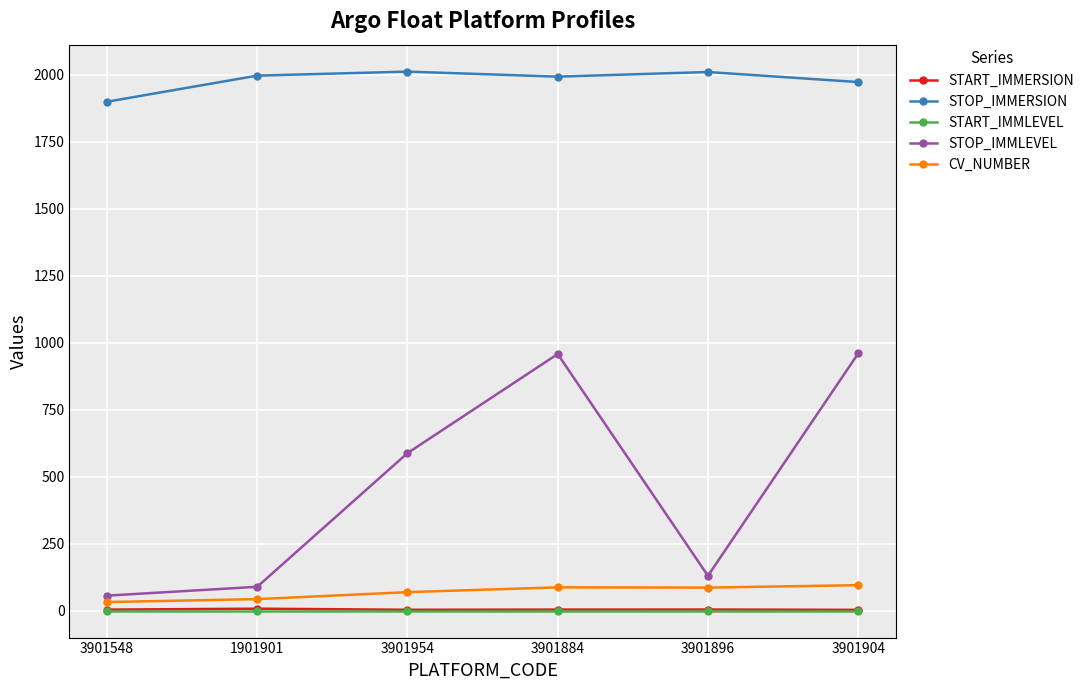

What is the spread (max minus min) of values at 1901901?

1997.4